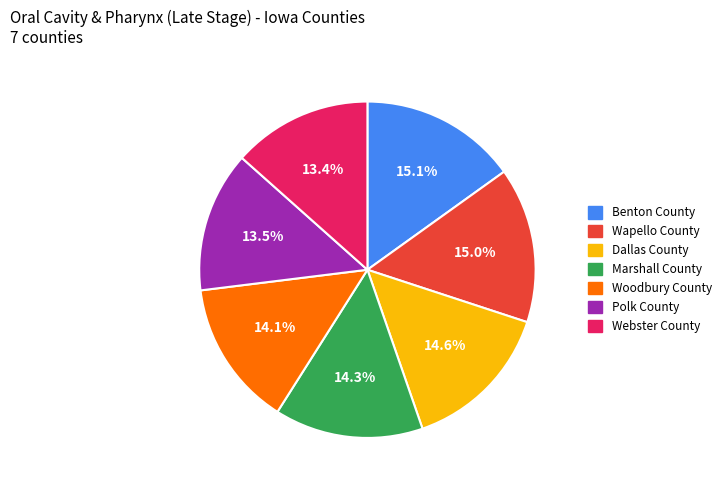

How many segments does this pie chart have?

7